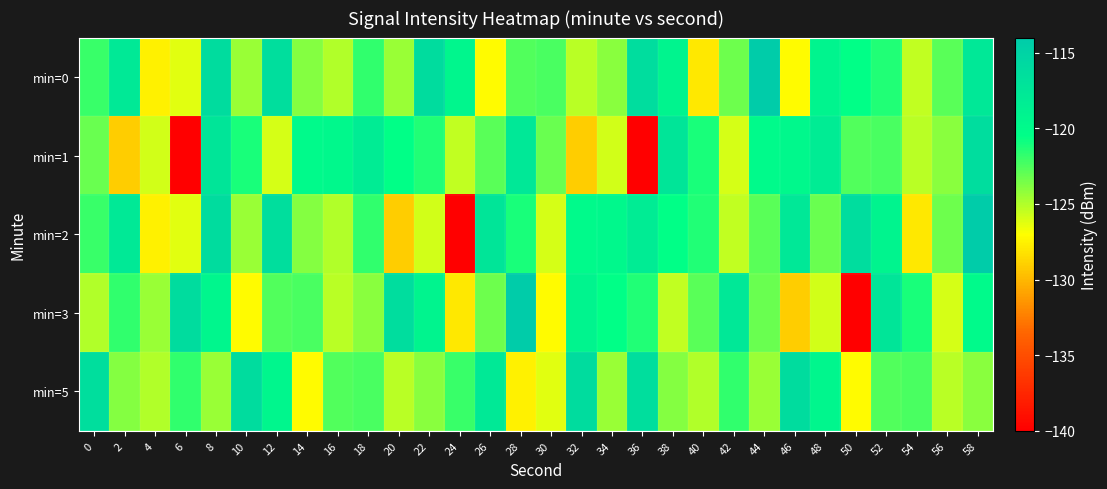

Reading left to right, what are all the values shown in this chart?

min=0: 0=-122.0	2=-117.8	4=-127.5	6=-126.3	8=-116.2	10=-124.4	12=-116.4	14=-123.9	16=-125.1	18=-121.8	20=-124.4	22=-116.1	24=-119.4	26=-127.1	28=-122.6	30=-122.4	32=-125.2	34=-124.0	36=-116.3	38=-119.2	40=-128.0	42=-123.3	44=-114.2	46=-127.2	48=-119.2	50=-120.6	52=-121.3	54=-125.4	56=-122.7	58=-117.6
min=1: 0=-123.2	2=-129.1	4=-125.8	6=-139.9	8=-117.3	10=-121.2	12=-126.0	14=-119.9	16=-119.7	18=-118.1	20=-120.6	22=-121.3	24=-125.4	26=-122.7	28=-117.6	30=-123.2	32=-129.1	34=-125.8	36=-139.9	38=-117.3	40=-121.2	42=-126.0	44=-119.9	46=-119.7	48=-118.1	50=-122.6	52=-122.4	54=-125.2	56=-124.0	58=-116.3
min=2: 0=-122.0	2=-117.8	4=-127.5	6=-126.3	8=-116.2	10=-124.4	12=-116.4	14=-123.9	16=-125.1	18=-121.8	20=-129.1	22=-125.8	24=-139.9	26=-117.3	28=-121.2	30=-126.0	32=-119.9	34=-119.7	36=-118.1	38=-120.6	40=-121.3	42=-125.4	44=-122.7	46=-117.6	48=-123.2	50=-116.3	52=-119.2	54=-128.0	56=-123.3	58=-114.2
min=3: 0=-125.1	2=-121.8	4=-124.4	6=-116.1	8=-119.4	10=-127.1	12=-122.6	14=-122.4	16=-125.2	18=-124.0	20=-116.3	22=-119.2	24=-128.0	26=-123.3	28=-114.2	30=-127.2	32=-119.2	34=-120.6	36=-121.3	38=-125.4	40=-122.7	42=-117.6	44=-123.2	46=-129.1	48=-125.8	50=-139.9	52=-117.3	54=-121.2	56=-126.0	58=-119.9
min=5: 0=-116.4	2=-123.9	4=-125.1	6=-121.8	8=-124.4	10=-116.1	12=-119.4	14=-127.1	16=-122.6	18=-122.4	20=-125.2	22=-124.0	24=-122.0	26=-117.8	28=-127.5	30=-126.3	32=-116.2	34=-124.4	36=-116.4	38=-123.9	40=-125.1	42=-121.8	44=-124.4	46=-116.1	48=-119.4	50=-127.1	52=-122.6	54=-122.4	56=-125.2	58=-124.0